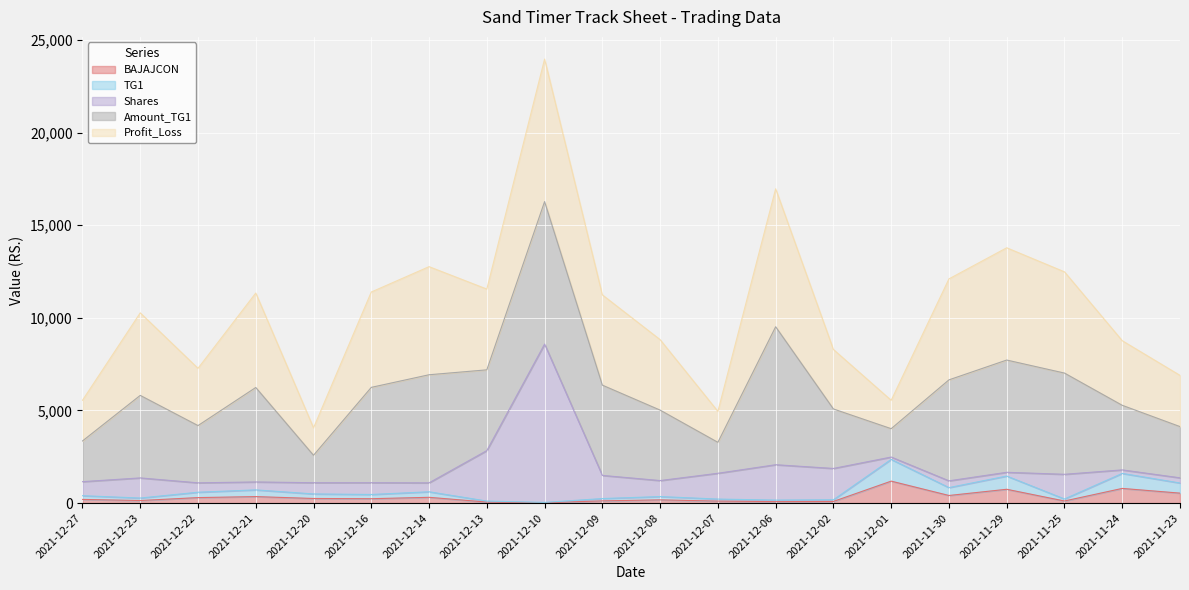

What is the value of the Amount_TG1 point at the 13th from the left?

7447.5